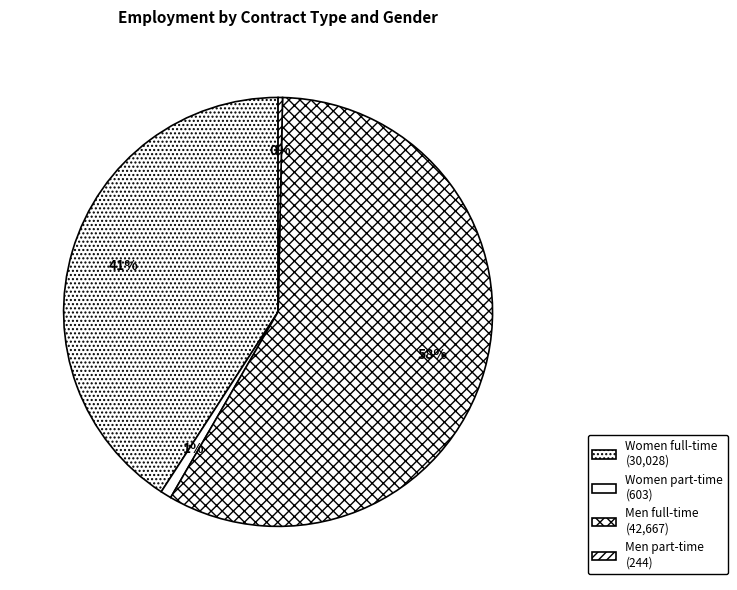

How many segments does this pie chart have?

4